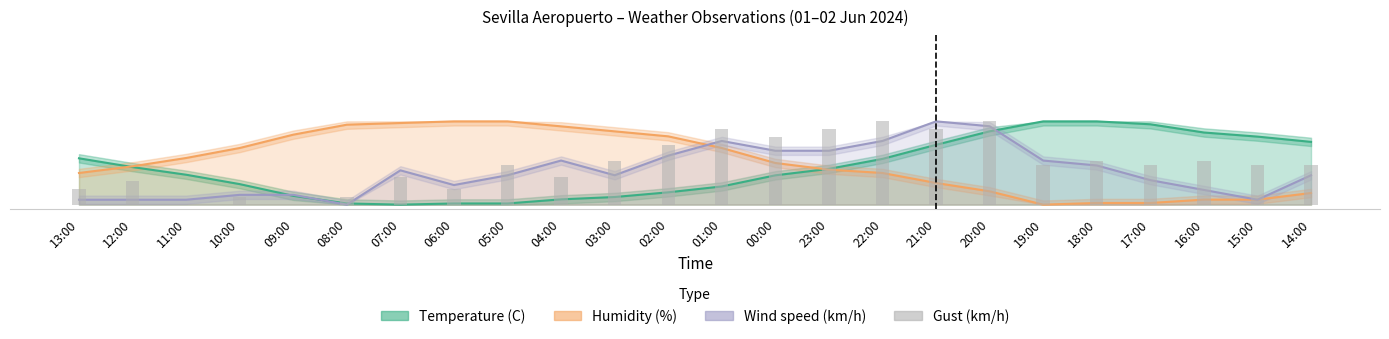

Reading left to right, extract all data points from this chart.

13:00=0.2	12:00=0.3	11:00=0.0	10:00=0.1	09:00=0.0	08:00=0.1	07:00=0.3	06:00=0.2	05:00=0.5	04:00=0.3	03:00=0.5	02:00=0.7	01:00=0.9	00:00=0.8	23:00=0.9	22:00=1.0	21:00=0.9	20:00=1.0	19:00=0.5	18:00=0.5	17:00=0.5	16:00=0.5	15:00=0.5	14:00=0.5